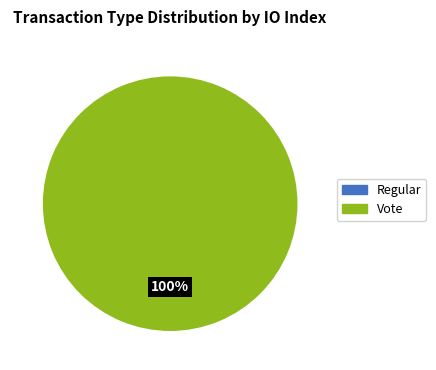

To the nearest percent, what is the difference between the largest and smallest slice percentages?

100%